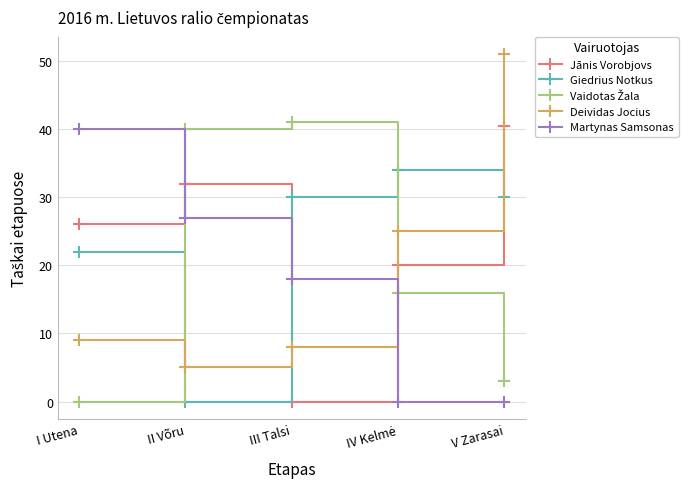

Where do Martynas Samsonas and Giedrius Notkus first cross each other?

II Võru and III Talsi